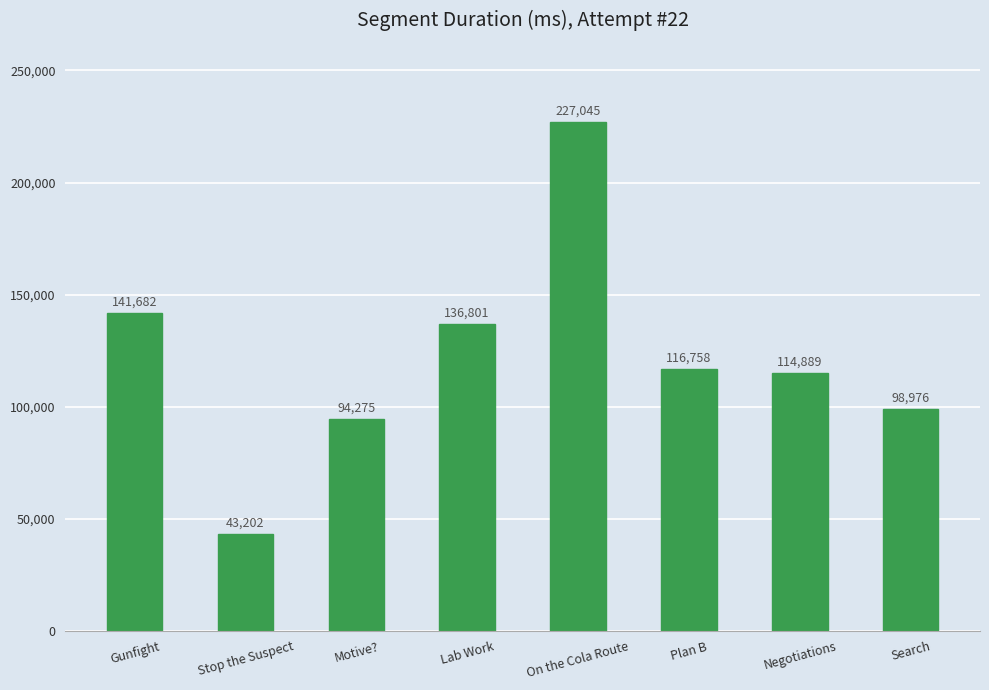

Rank the categories by value from lowest to highest.

Stop the Suspect, Motive?, Search, Negotiations, Plan B, Lab Work, Gunfight, On the Cola Route